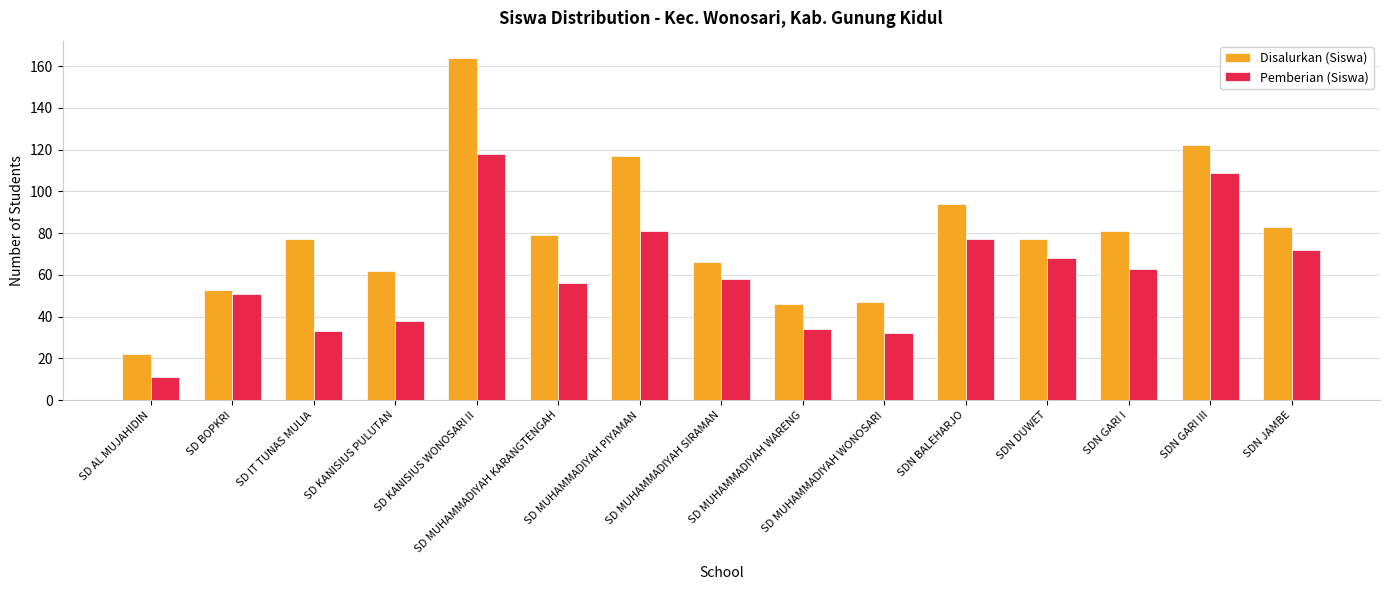

The Disalurkan (Siswa) series shows 136 at SDN BALEHARJO. True or false?

False